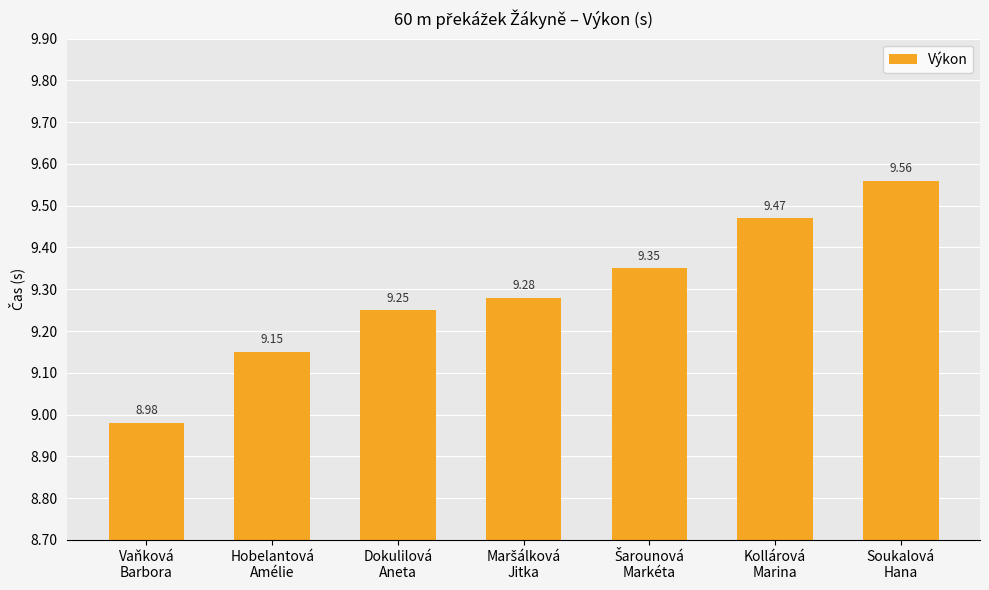

What is the difference between the second highest and second lowest values?

0.3